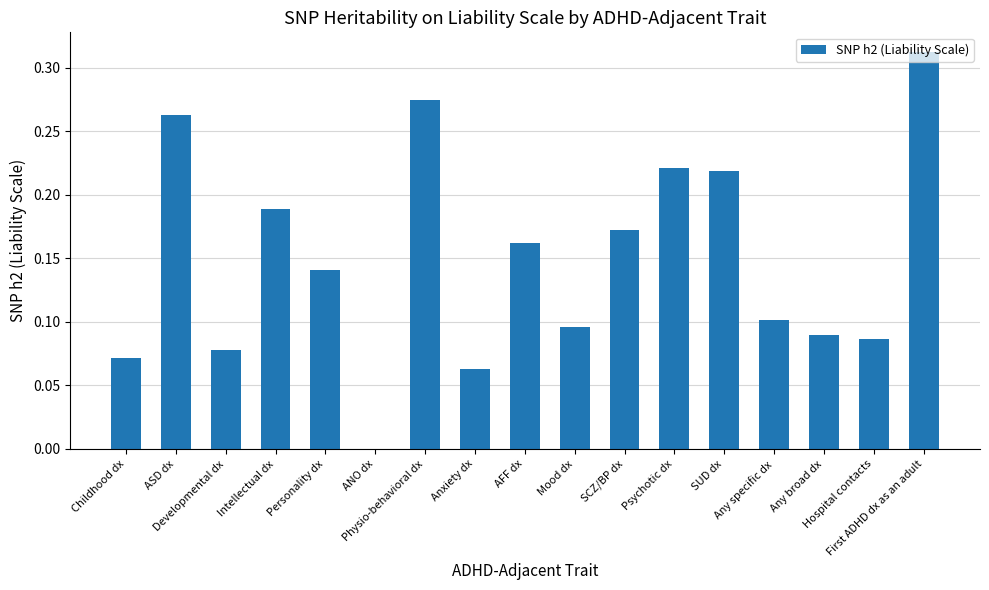

What is the sum of all values?

2.5